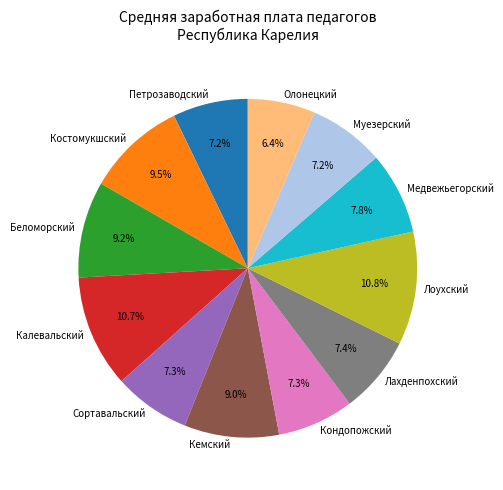

Is there a majority slice in this chart?

No